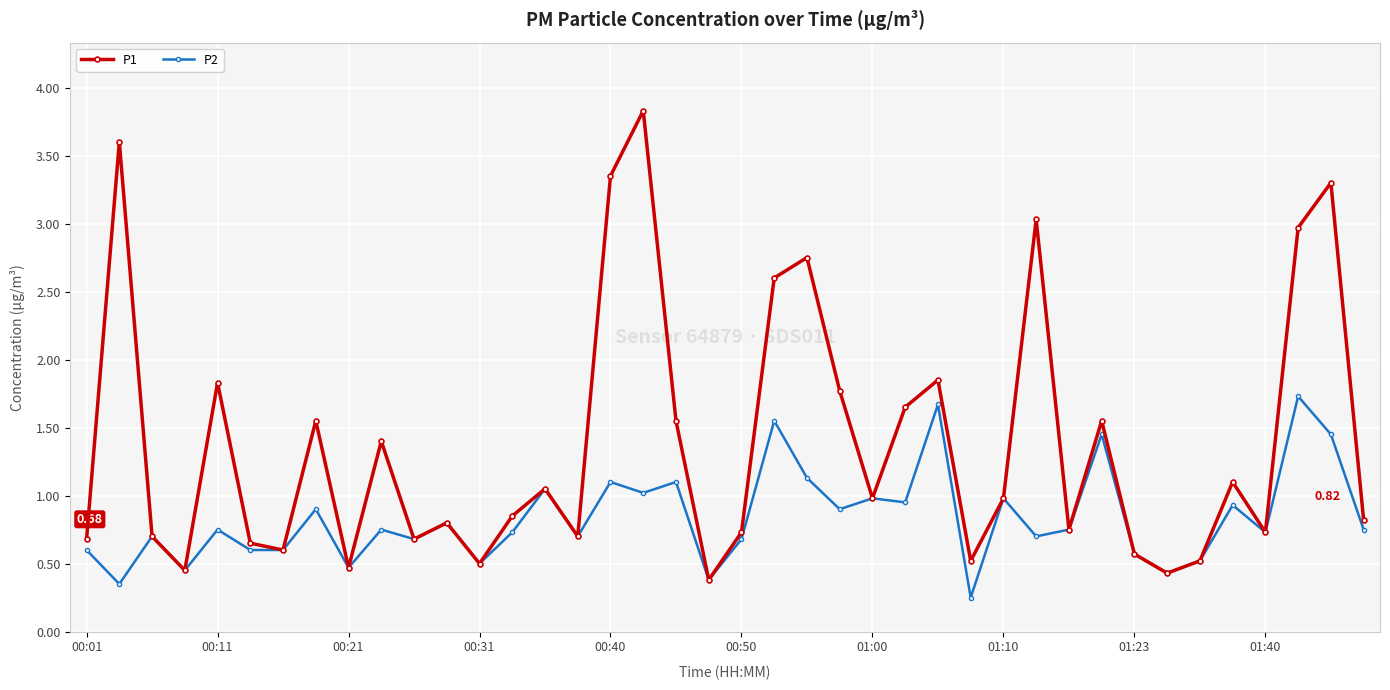

What is the difference between the maximum and minimum values in the P2 series?

1.5